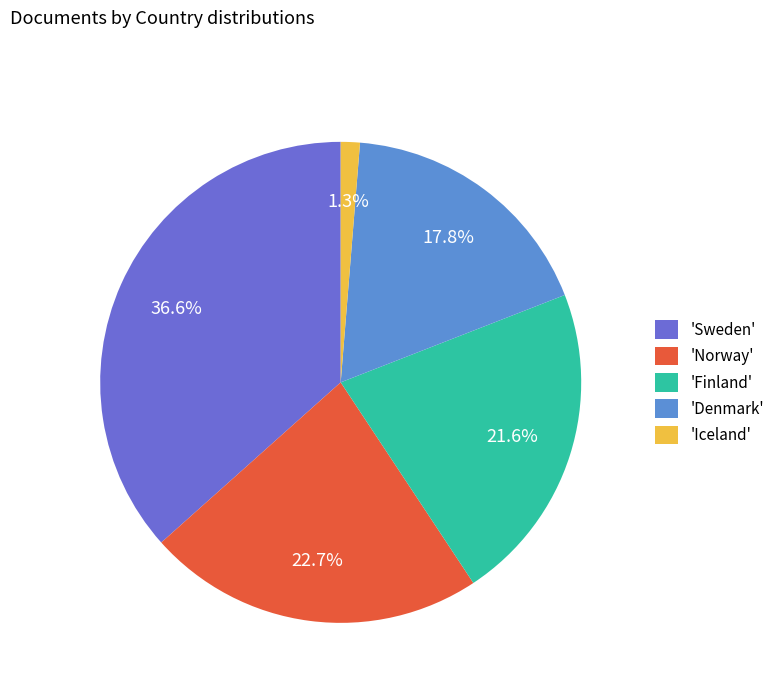

How many slices are in this pie chart?

5